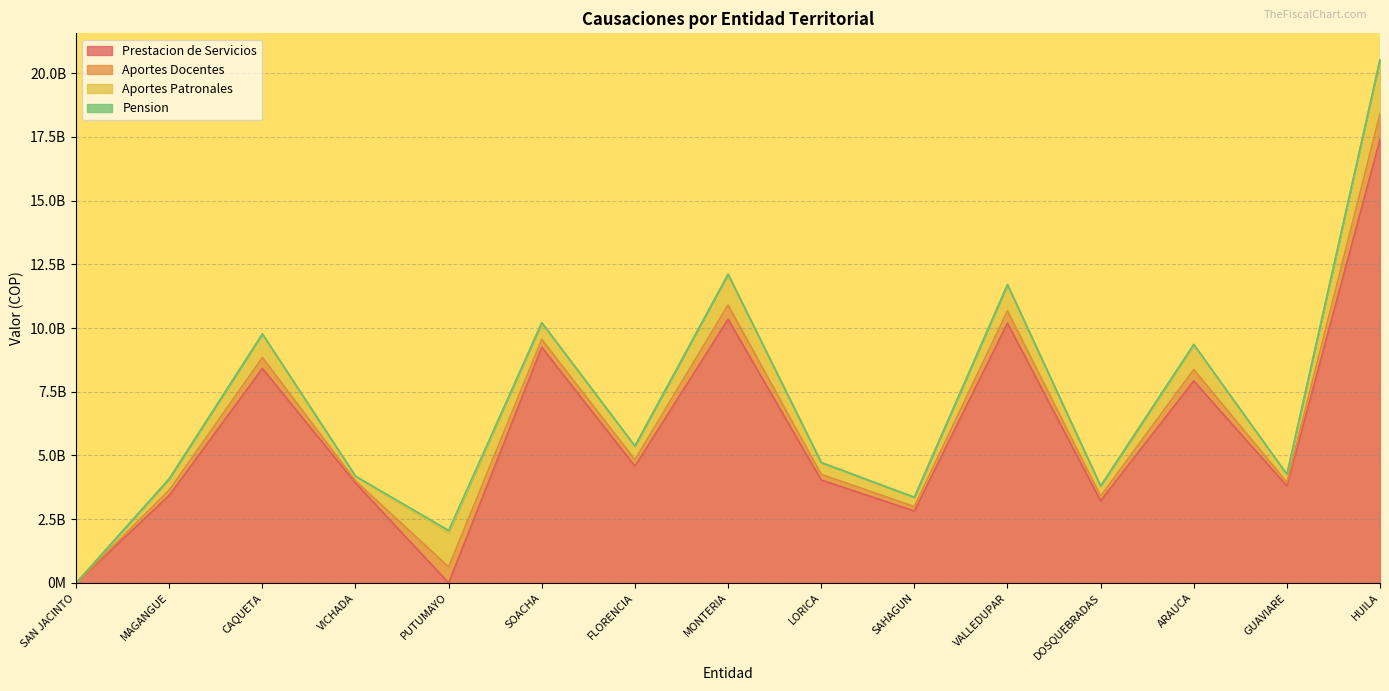

At which label does Aportes Docentes reach its peak?

HUILA